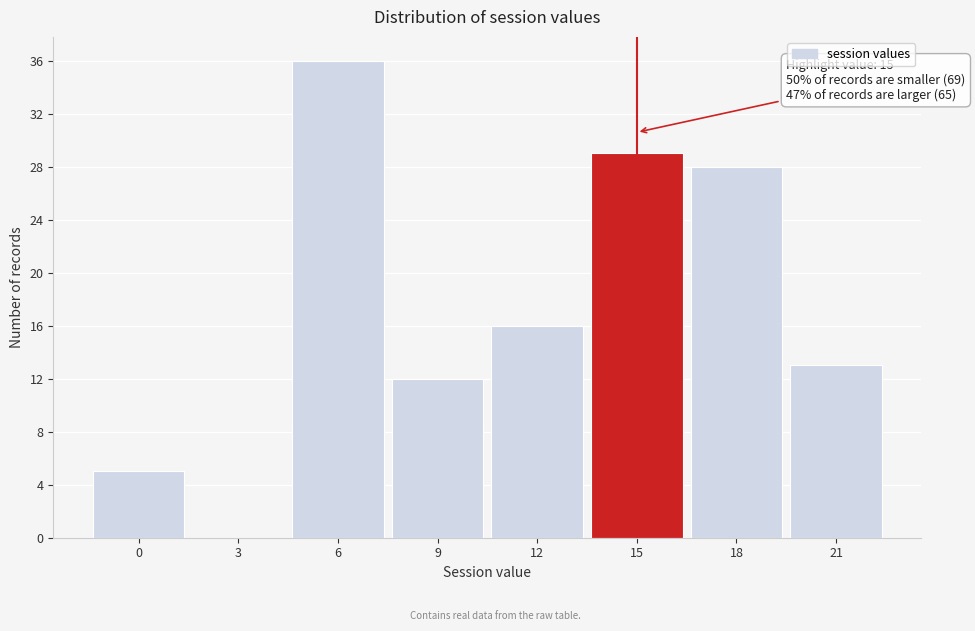

Reading left to right, what are all the values shown in this chart?

0=5	3=0	6=36	9=12	12=16	15=29	18=28	21=13